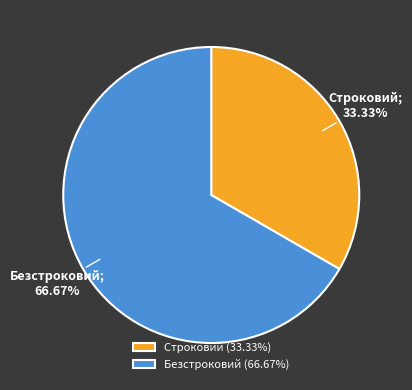

What is the ratio of the value at Безстроковий (66.67%) to the value at Строковий (33.33%)?

2.0